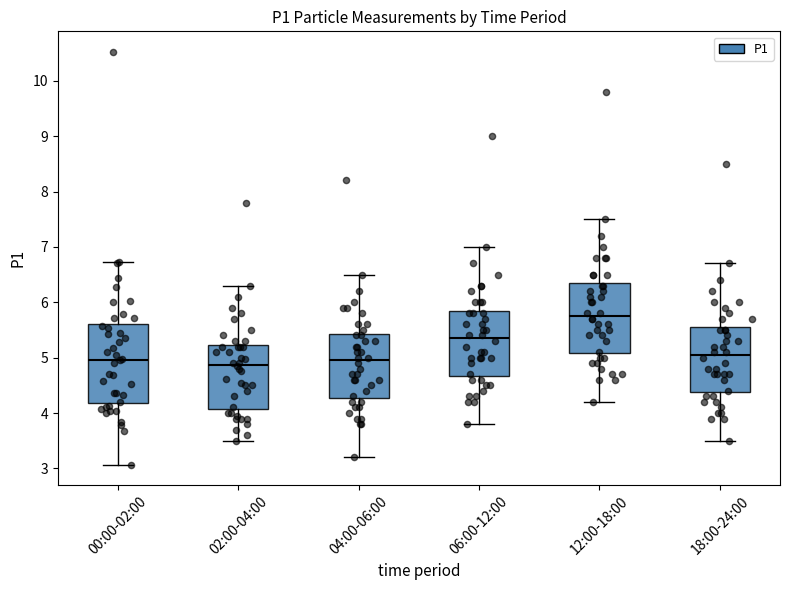

Reading left to right, transcribe this box plot: for each box, give where its median line is, the range the box spans, and where its two whiskers end, as read against the y-axis. The values are not printed on the chart, so give them approximately, as read against the axis.

00:00-02:00: median 5.0, box 4.2 to 5.6, whiskers 3.1 to 6.7
02:00-04:00: median 4.9, box 4.1 to 5.2, whiskers 3.5 to 6.3
04:00-06:00: median 5.0, box 4.3 to 5.4, whiskers 3.2 to 6.5
06:00-12:00: median 5.4, box 4.7 to 5.9, whiskers 3.8 to 7.0
12:00-18:00: median 5.8, box 5.1 to 6.4, whiskers 4.2 to 7.5
18:00-24:00: median 5.1, box 4.4 to 5.6, whiskers 3.5 to 6.7